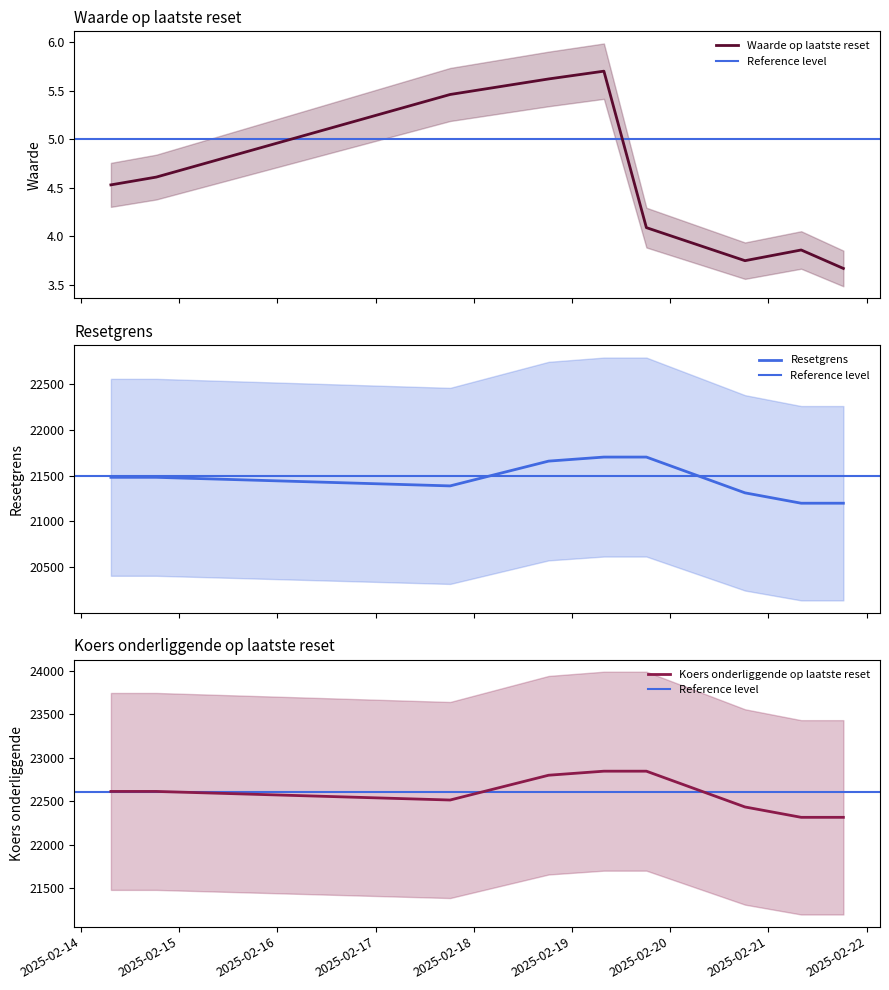

Which category has the lowest value across all series?

2025-02-21 18:19:50